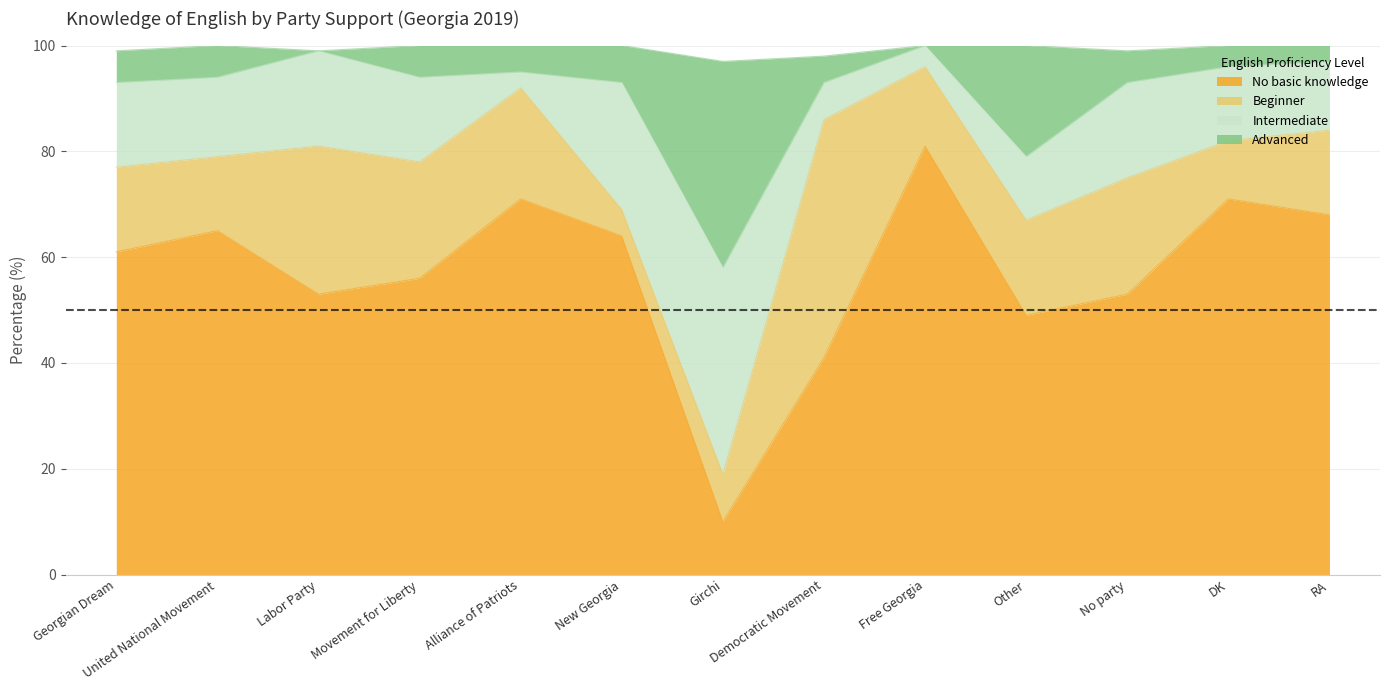

What is the highest value of the No basic knowledge series?

81